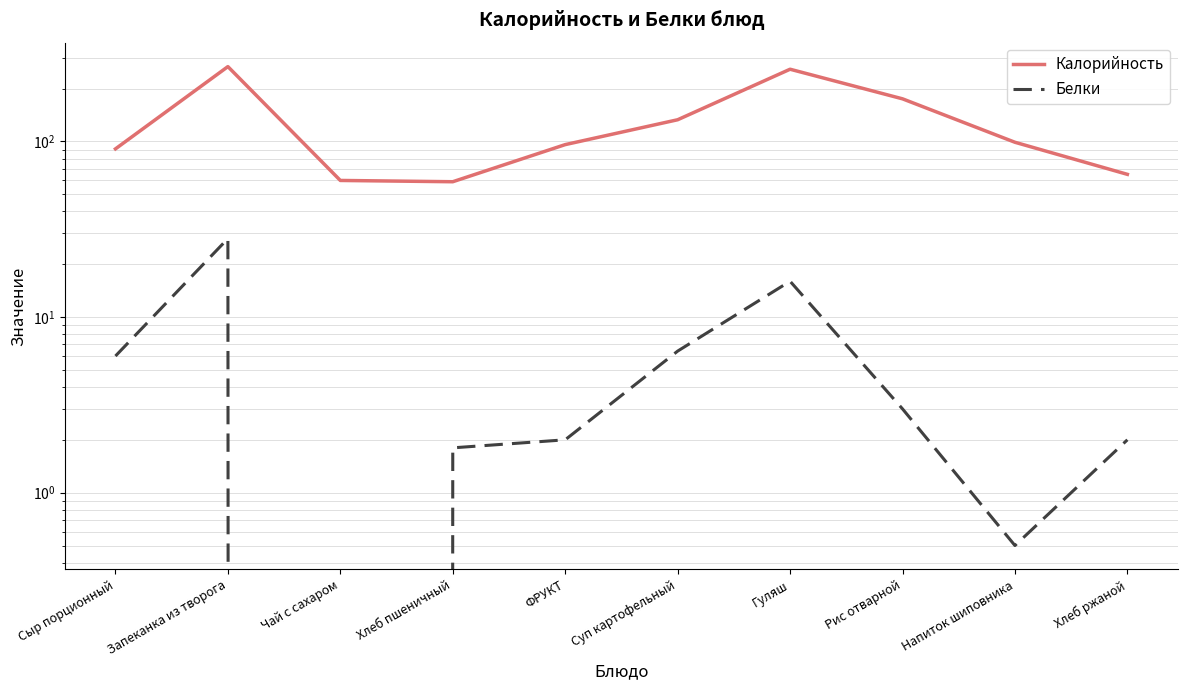

How many lines are shown in the chart?

2